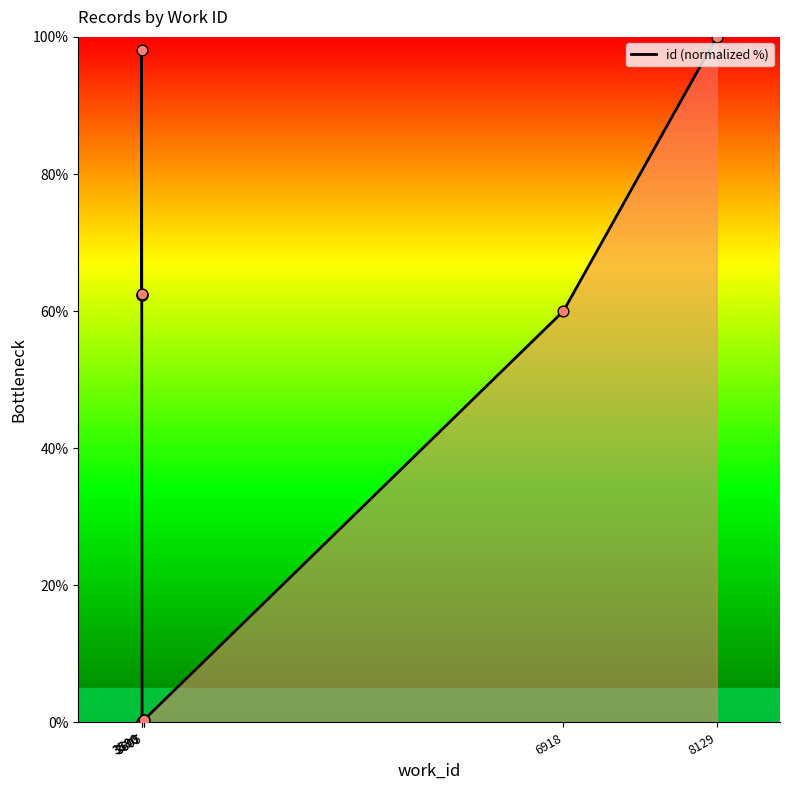

What is the change in value from 3607 to 8129?

+99.6